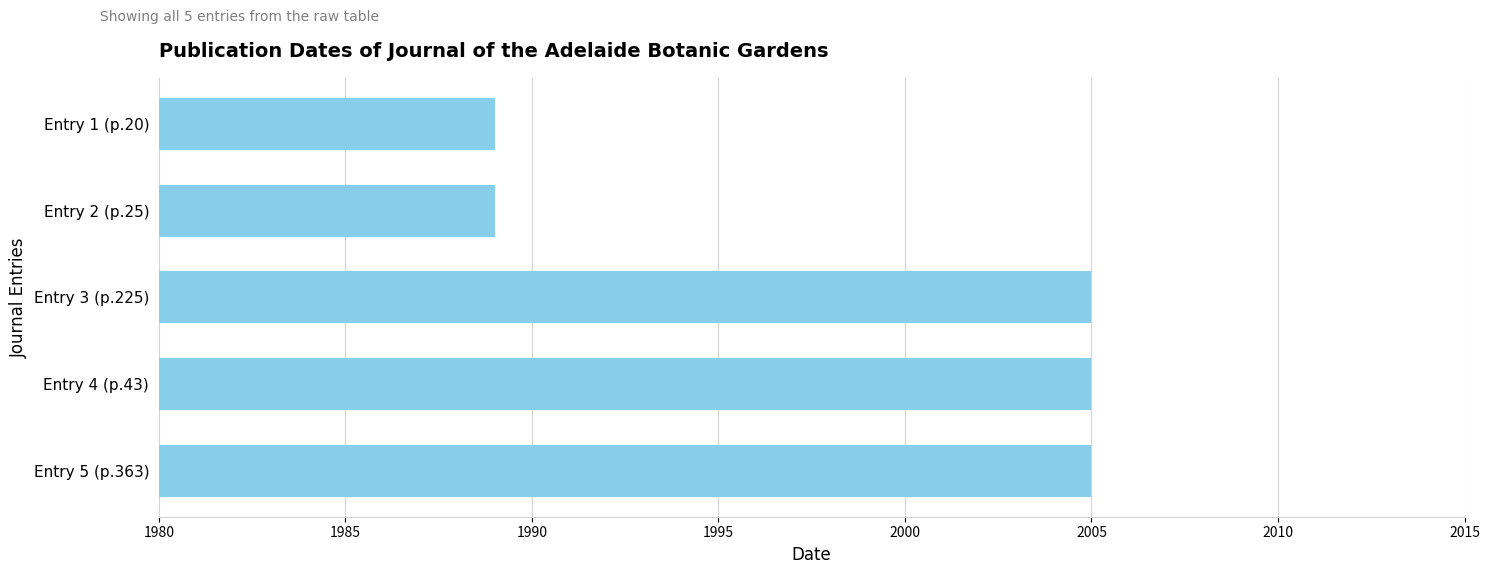

Which has a higher value, Entry 1 (p.20) or Entry 3 (p.225)?

Entry 3 (p.225)